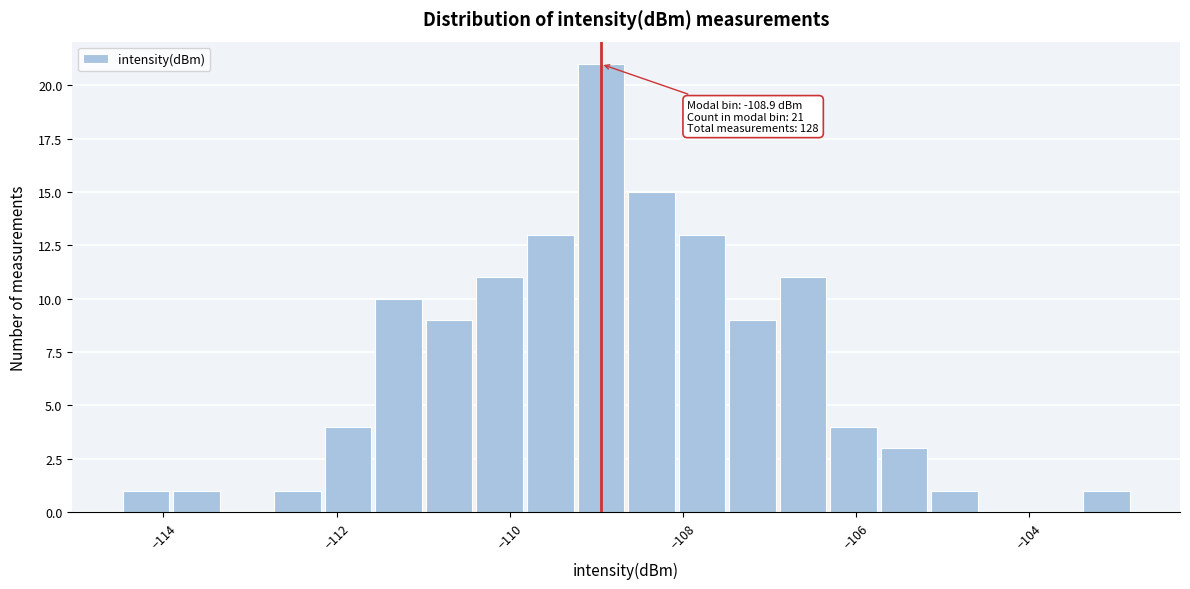

Read against the x-axis, roughly where is the centre of the tallest bar?

-109.0